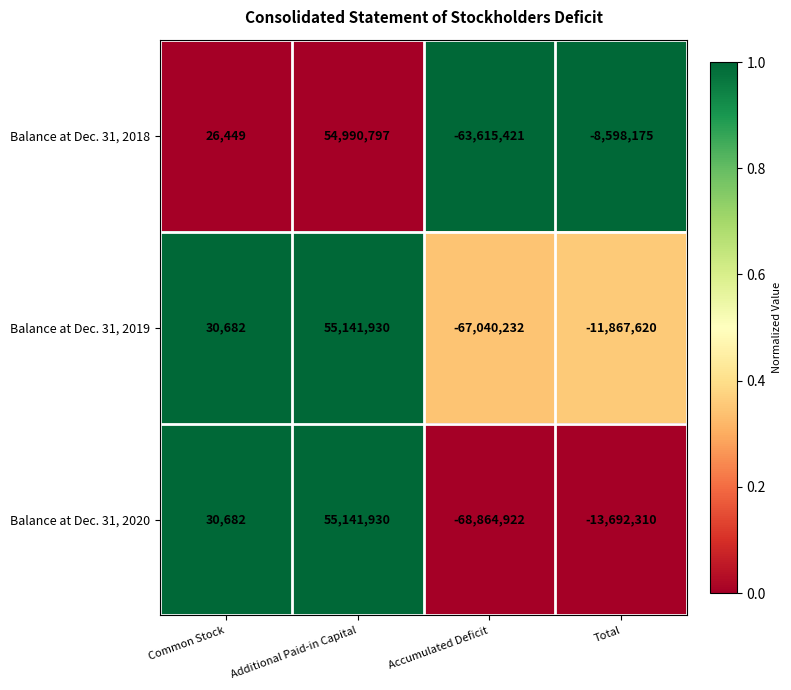

How many series are shown in this chart?

3